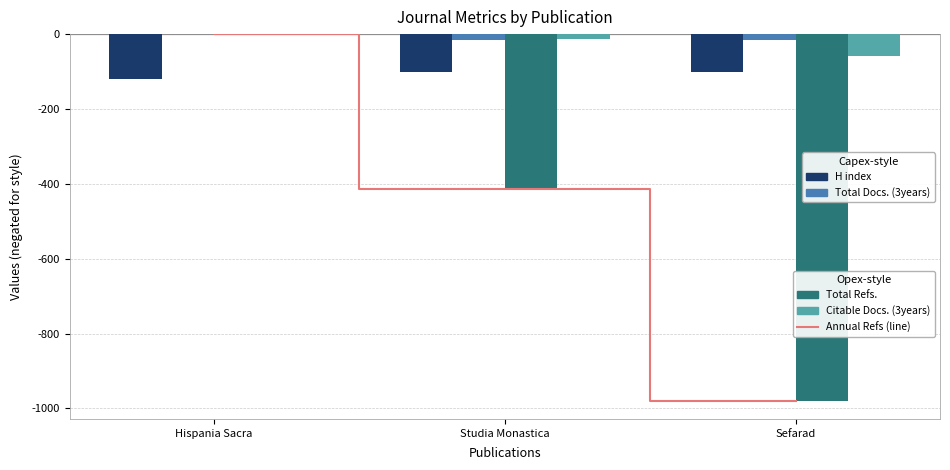

At Studia Monastica, list the series in order from smallest to largest.

Annual Refs (line), Total Refs., H index, Total Docs. (3years), Citable Docs. (3years)